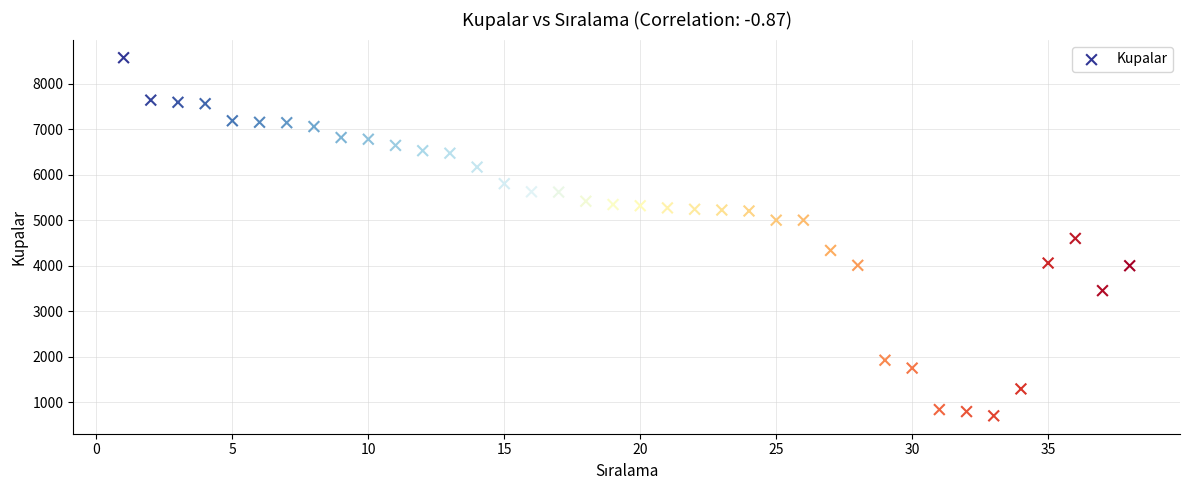

What is the range of Y values (max minus min)?

7864